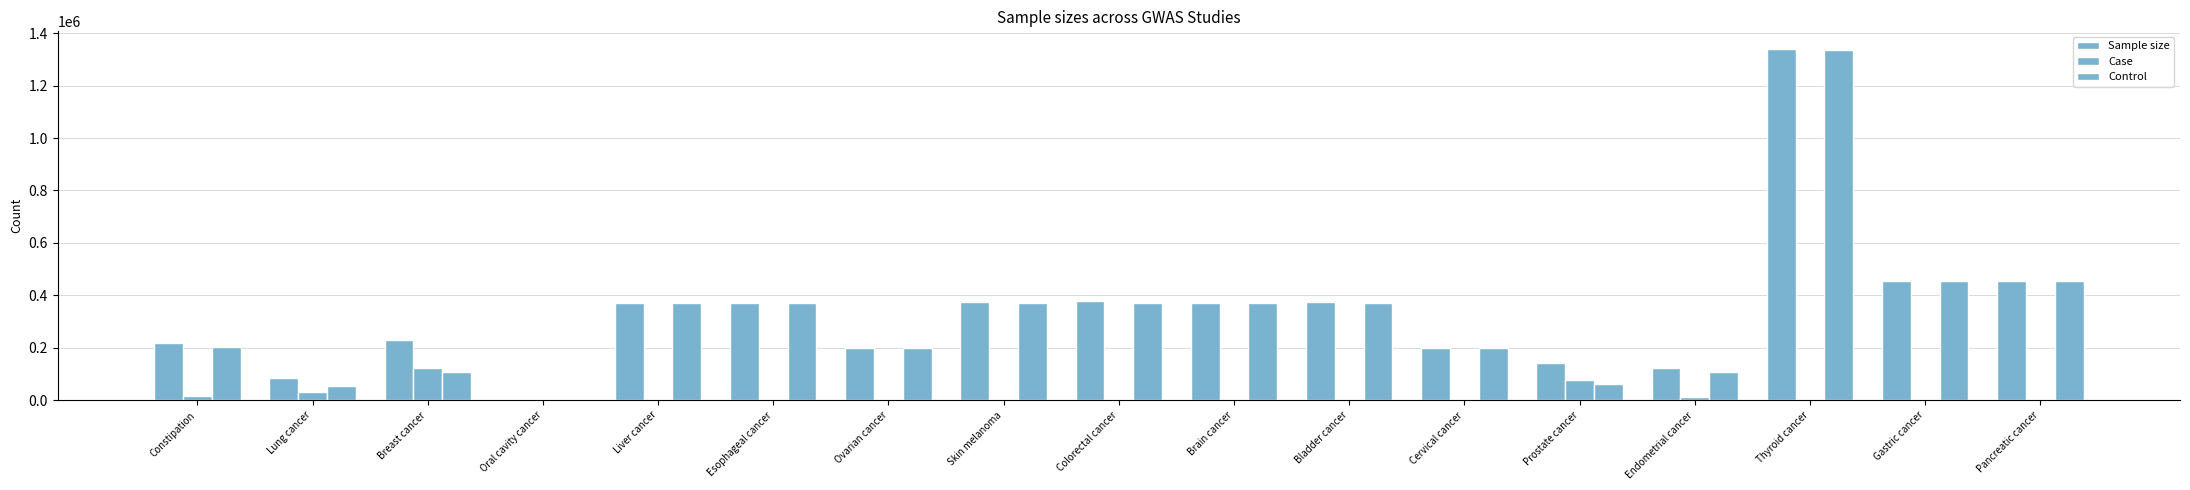

Which category has the highest value in the Sample size series?

Thyroid cancer